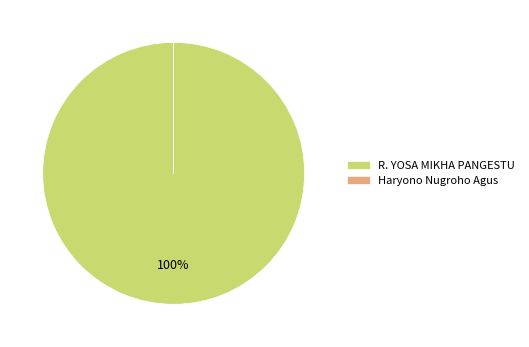

What percentage is the R. YOSA MIKHA PANGESTU slice, to the nearest percent?

100%